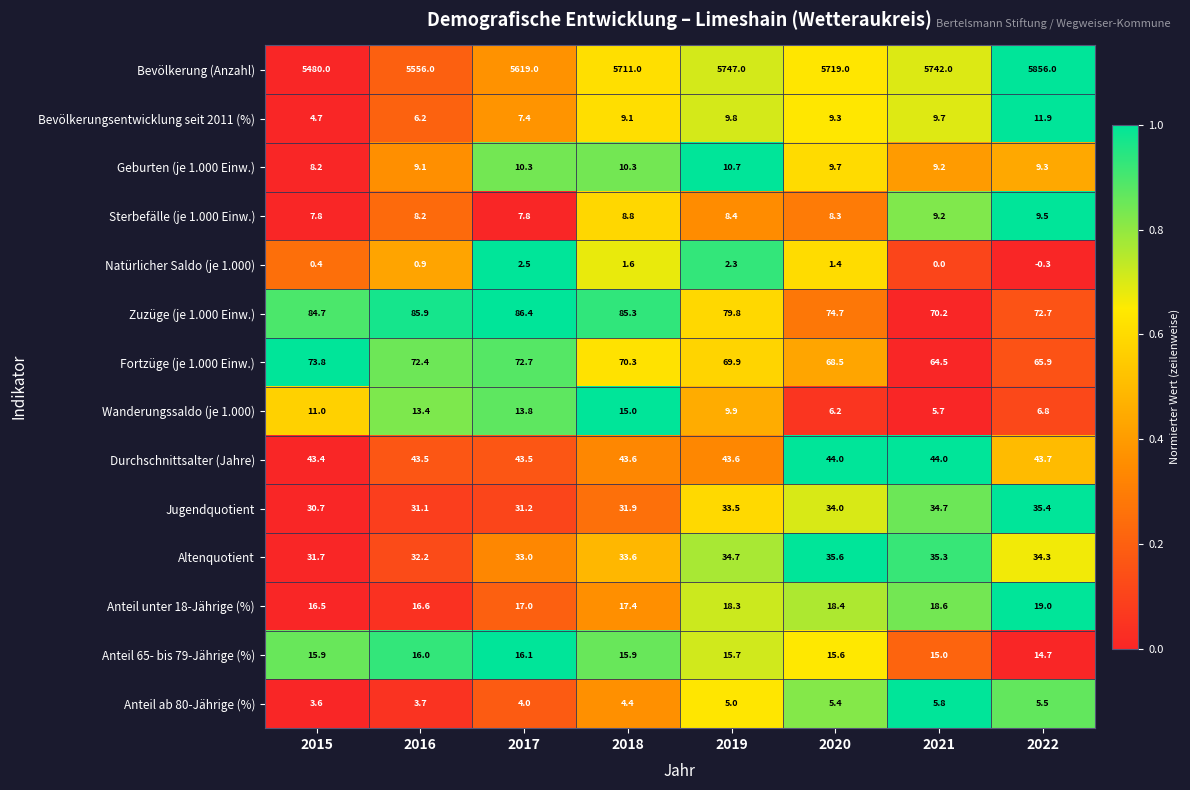

What is the difference between the second highest and minimum values in the Anteil 65- bis 79-Jährige (%) series?

1.3